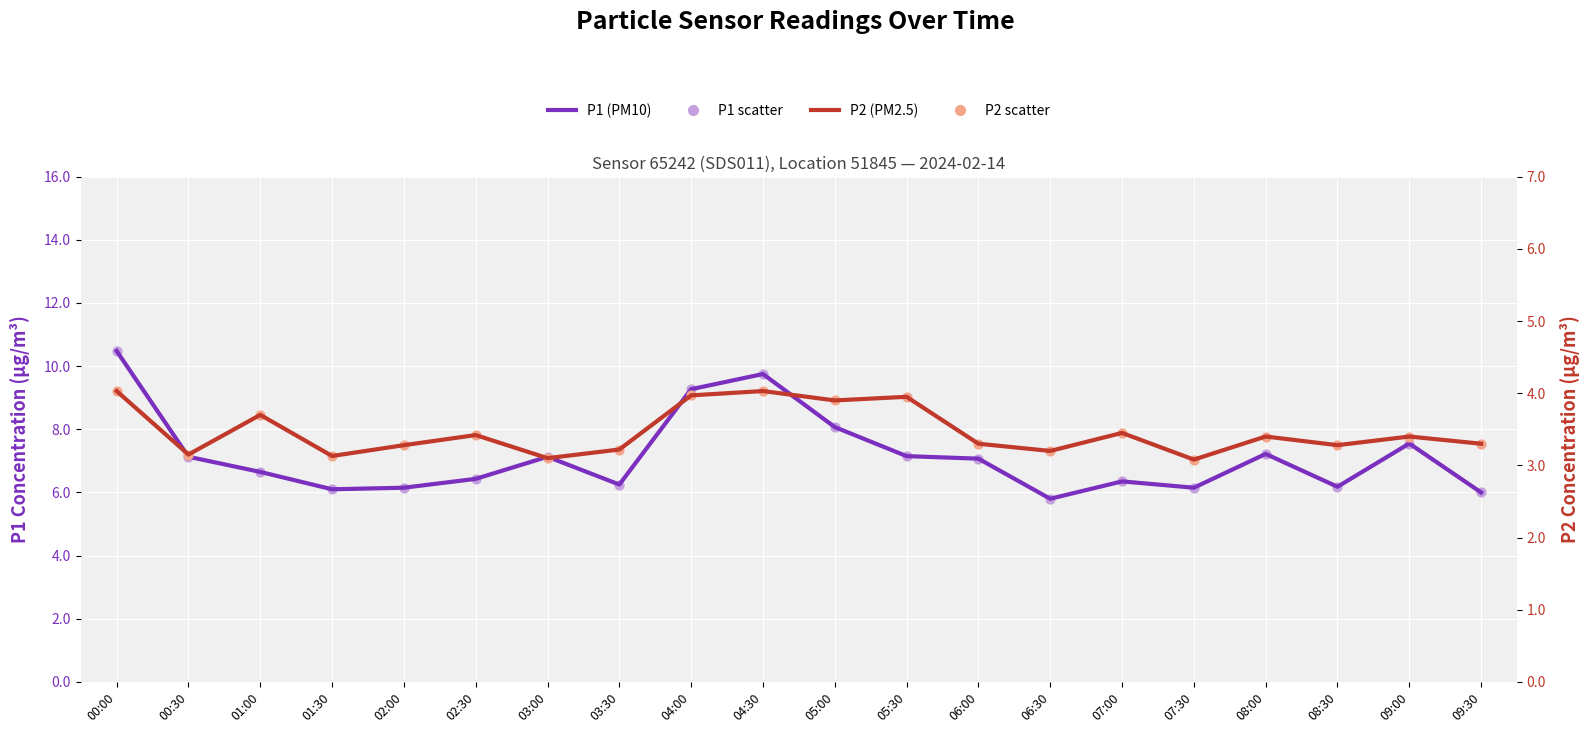

What is the total value across all series at 05:00?

12.0